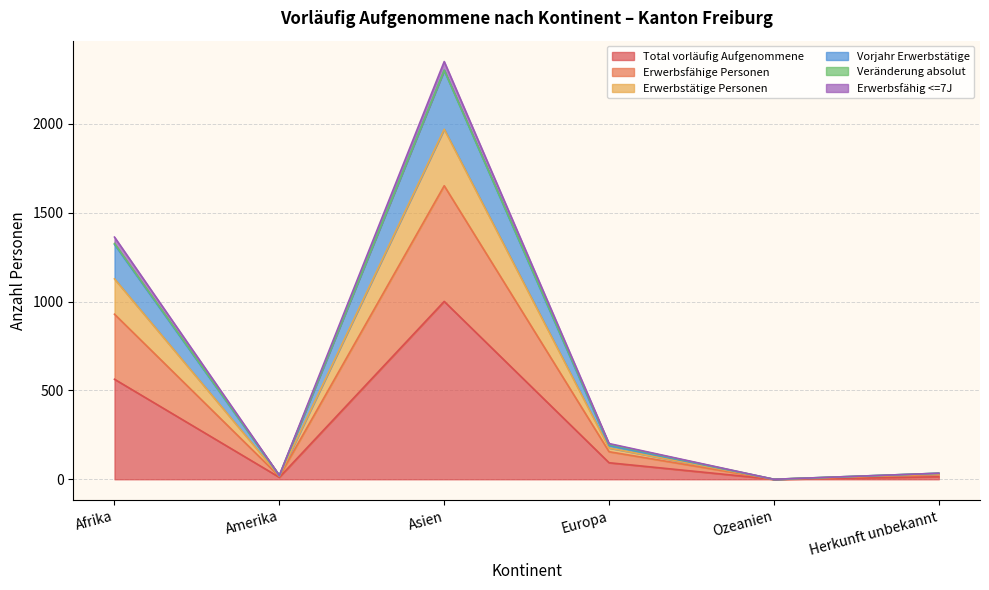

What is the spread (max minus min) of values at Europa?

108